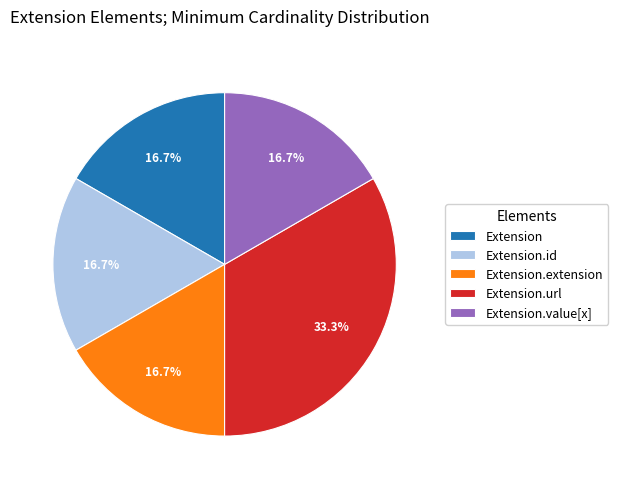

Approximately how many times larger is the value at Extension compared to Extension.value[x]?

1.0